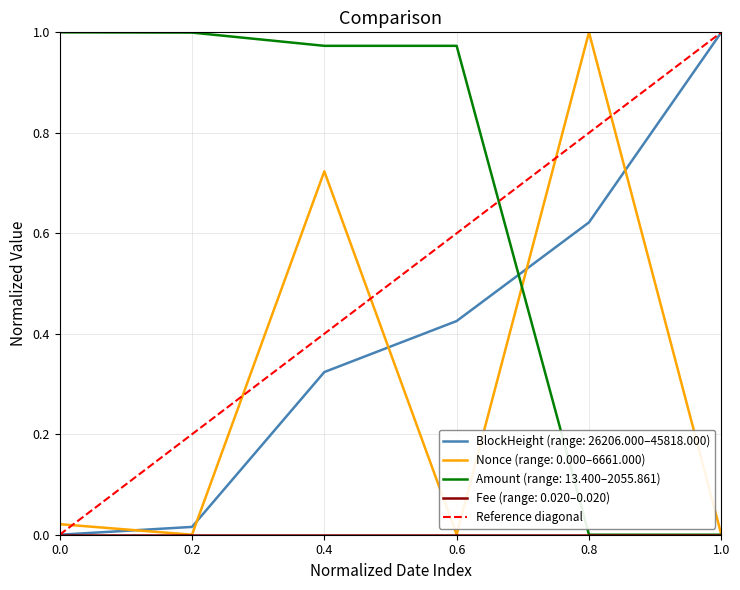

After their last crossing, which series has the higher values: Amount (range: 13.400–2055.861) or BlockHeight (range: 26206.000–45818.000)?

BlockHeight (range: 26206.000–45818.000)